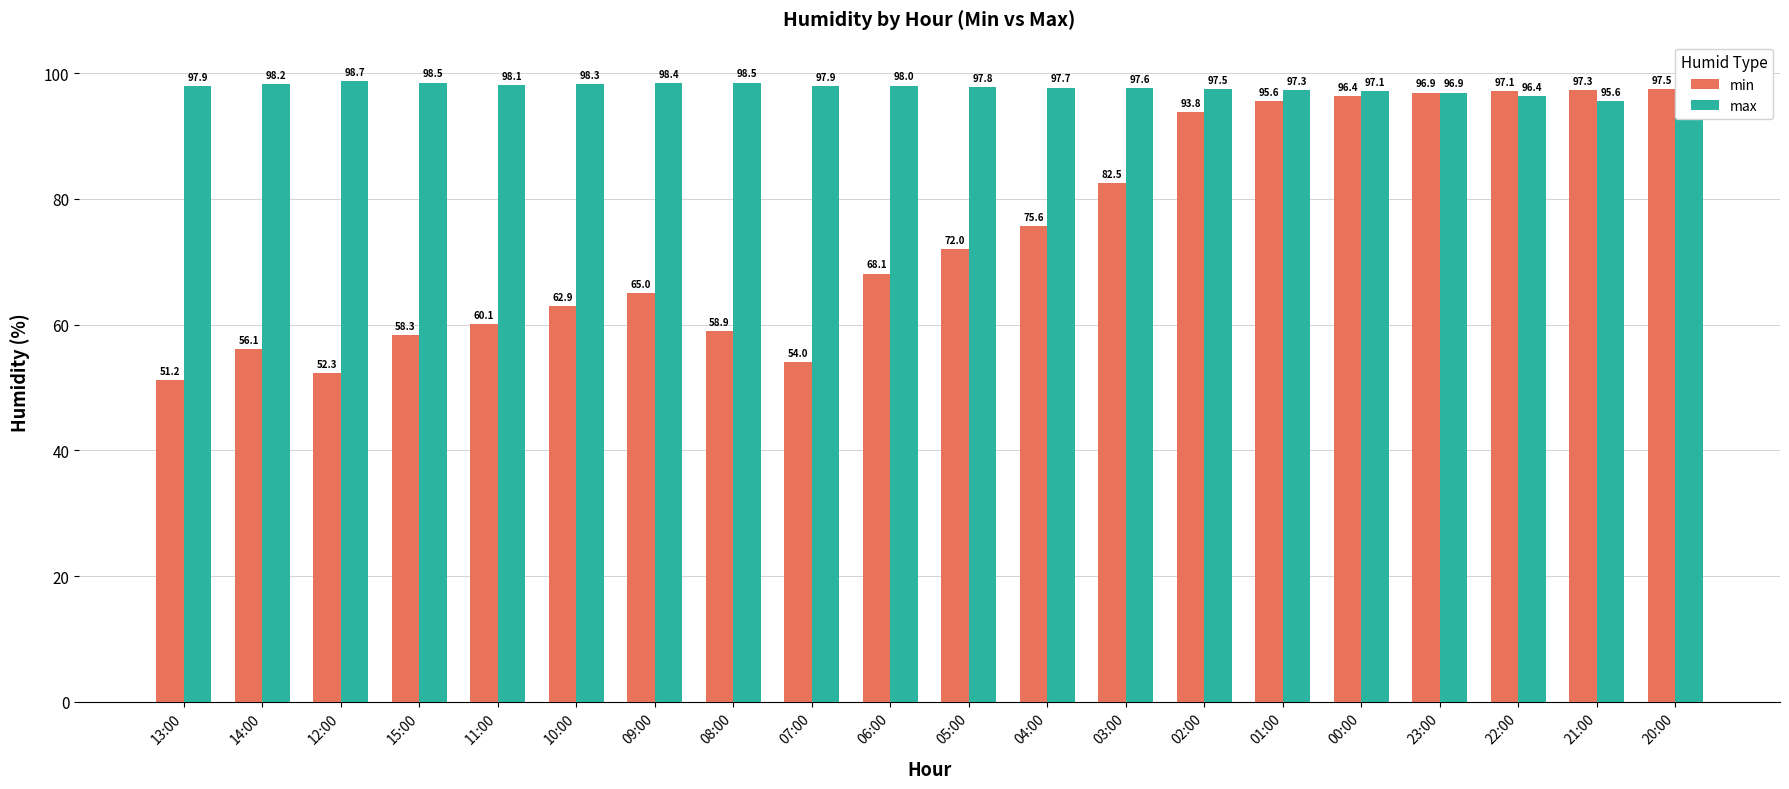

What is the minimum value shown in the chart?

51.2